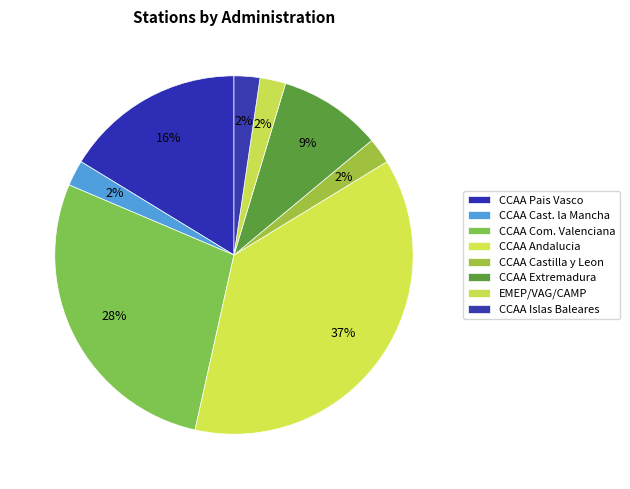

How many segments does this pie chart have?

8